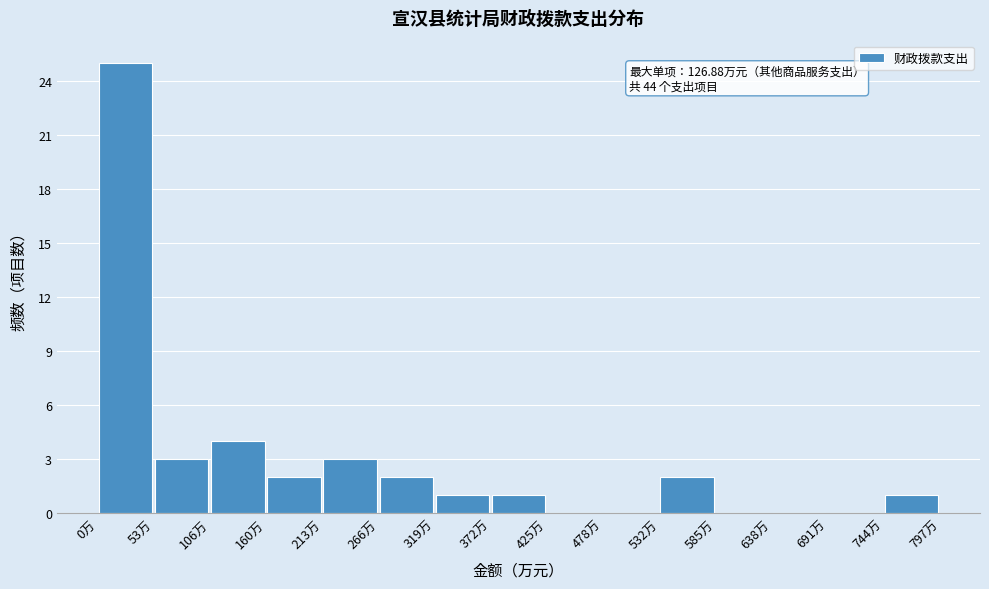

Which range on the x-axis has the tallest bar?

0 to 50